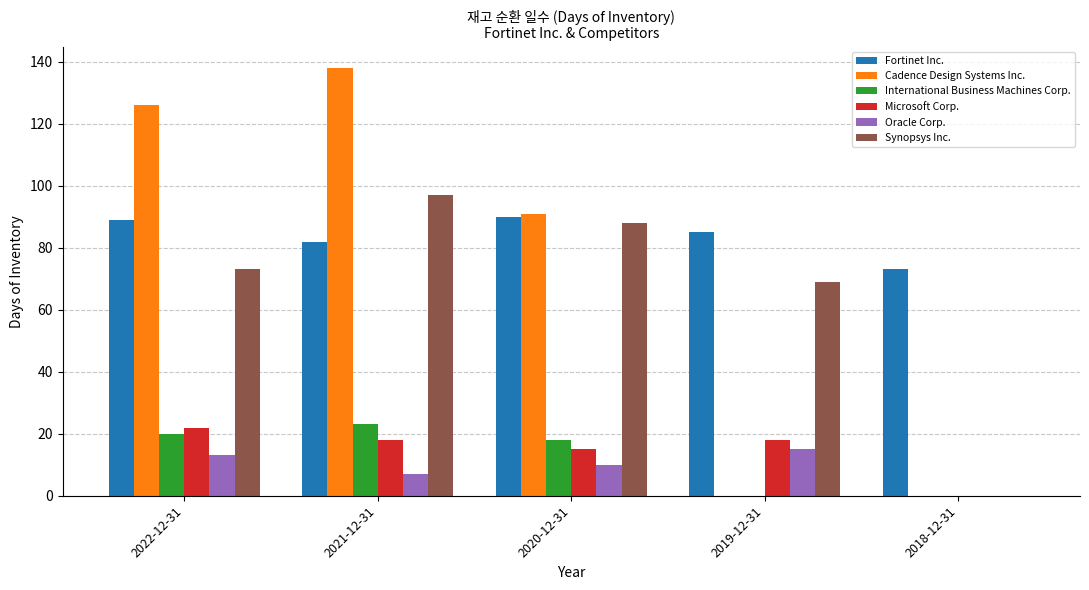

The International Business Machines Corp. series shows 35 at 2021-12-31. True or false?

False